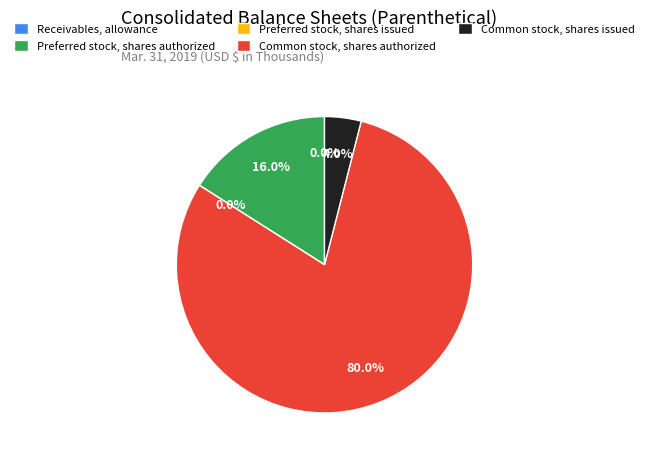

How many slices are in this pie chart?

5